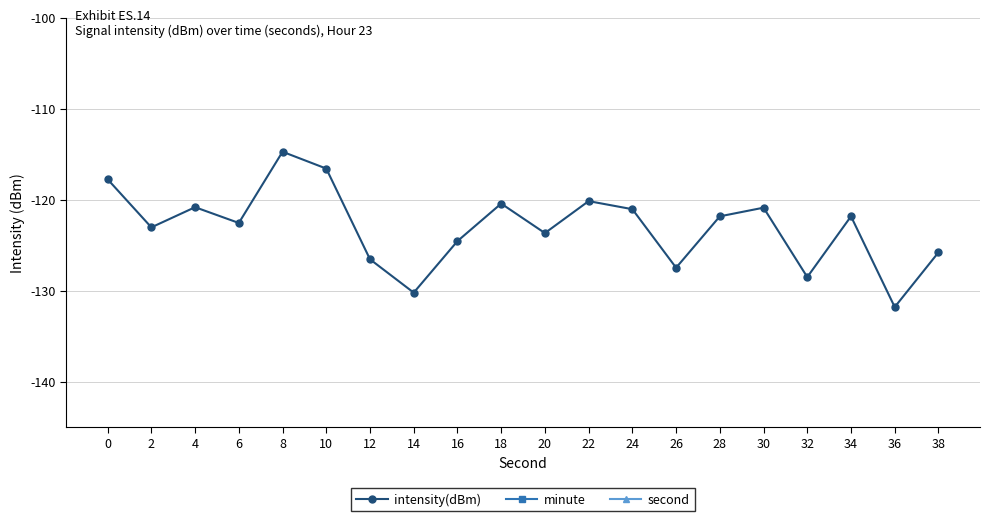

Does the chart display data point markers on the line(s)?

Yes